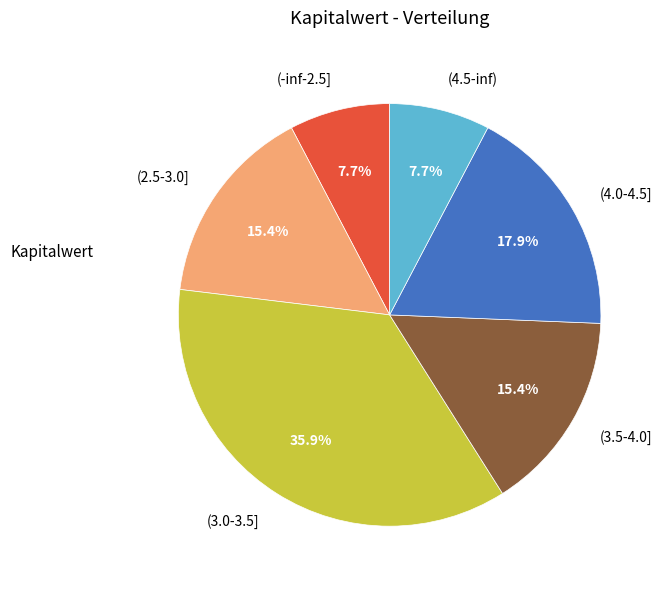

Between (4.5-inf) and (3.0-3.5], which is larger?

(3.0-3.5]